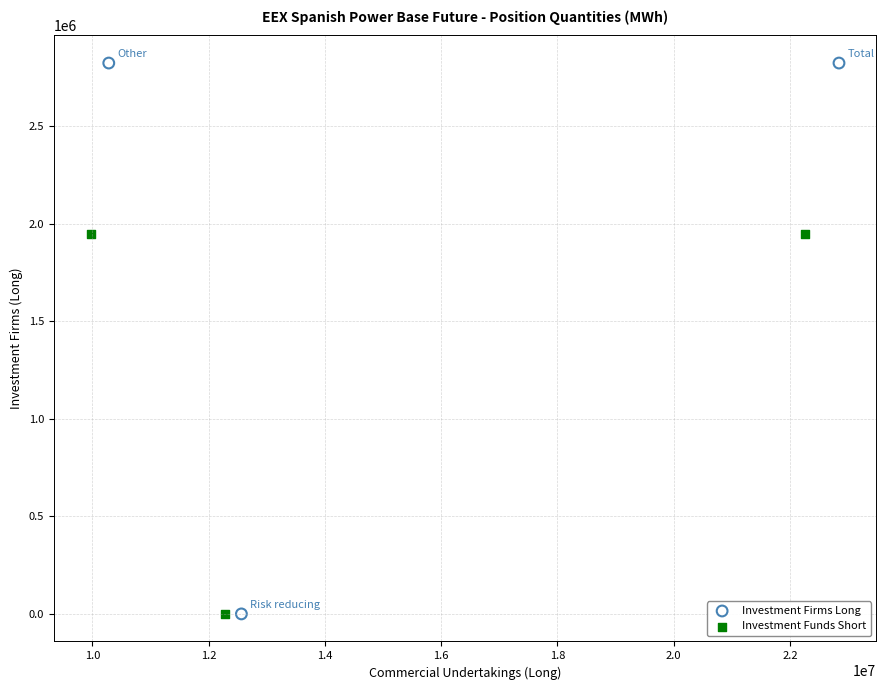

Which series reaches the maximum Y coordinate?

Investment Firms Long